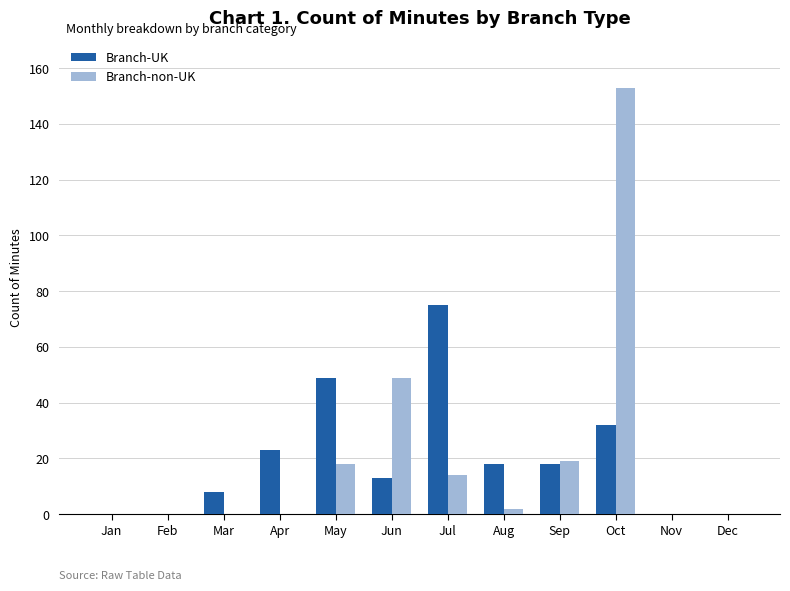

Between Feb and Aug, which series saw the biggest shift?

Branch-UK